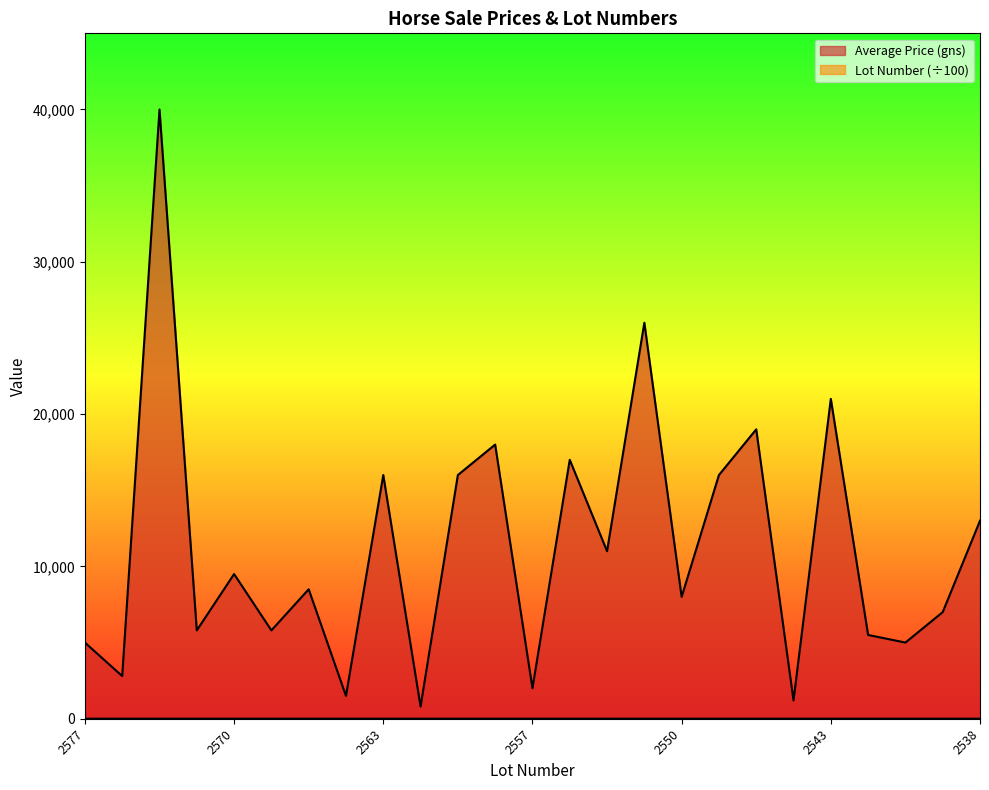

At 2570, list the series in order from largest to smallest.

Average Price (gns), Lot Number